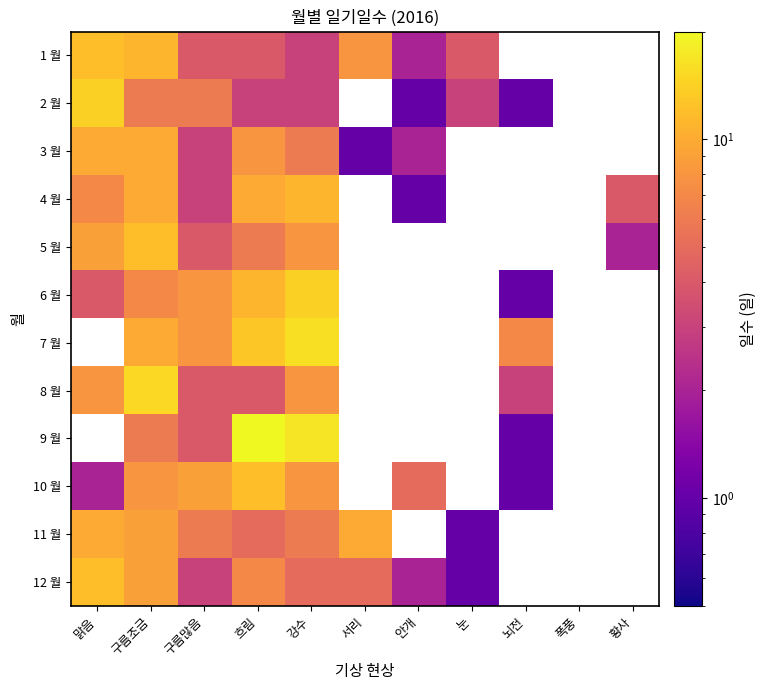

The 4 월 series shows 10.0 at 구름조금. True or false?

True